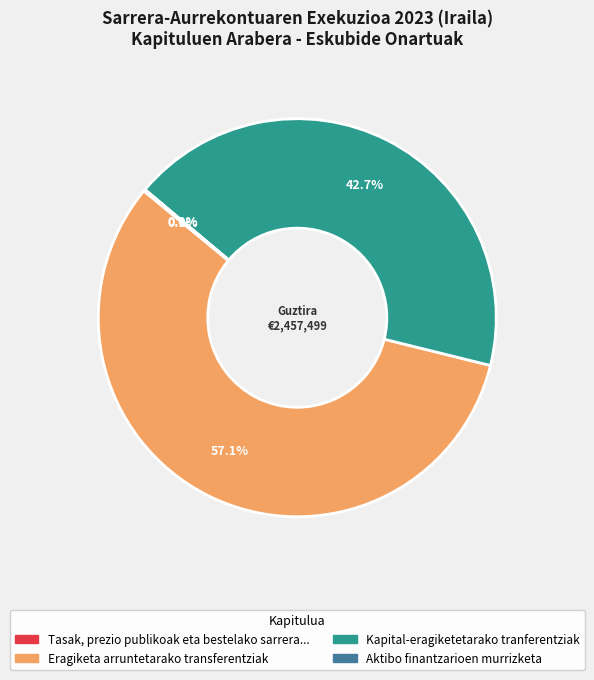

Is there any slice that represents more than half of the pie?

Yes